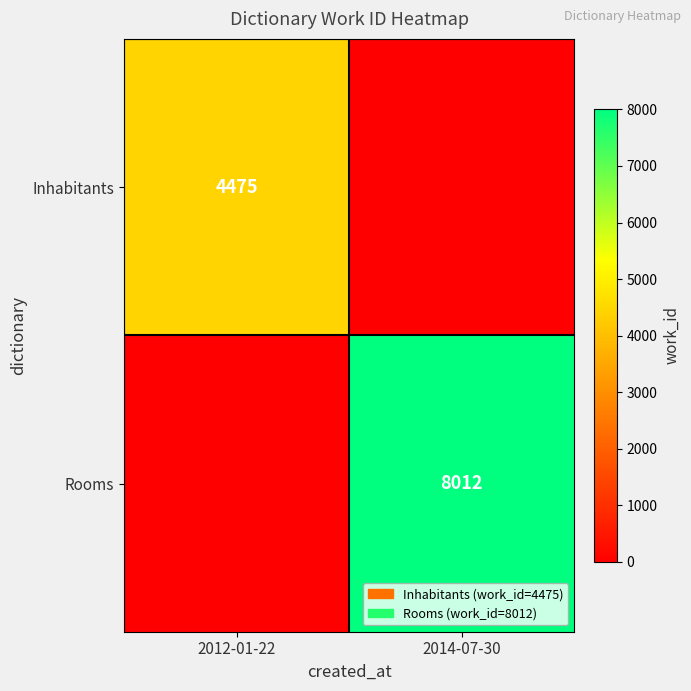

The Rooms series shows 8012 at 2014-07-30. True or false?

True